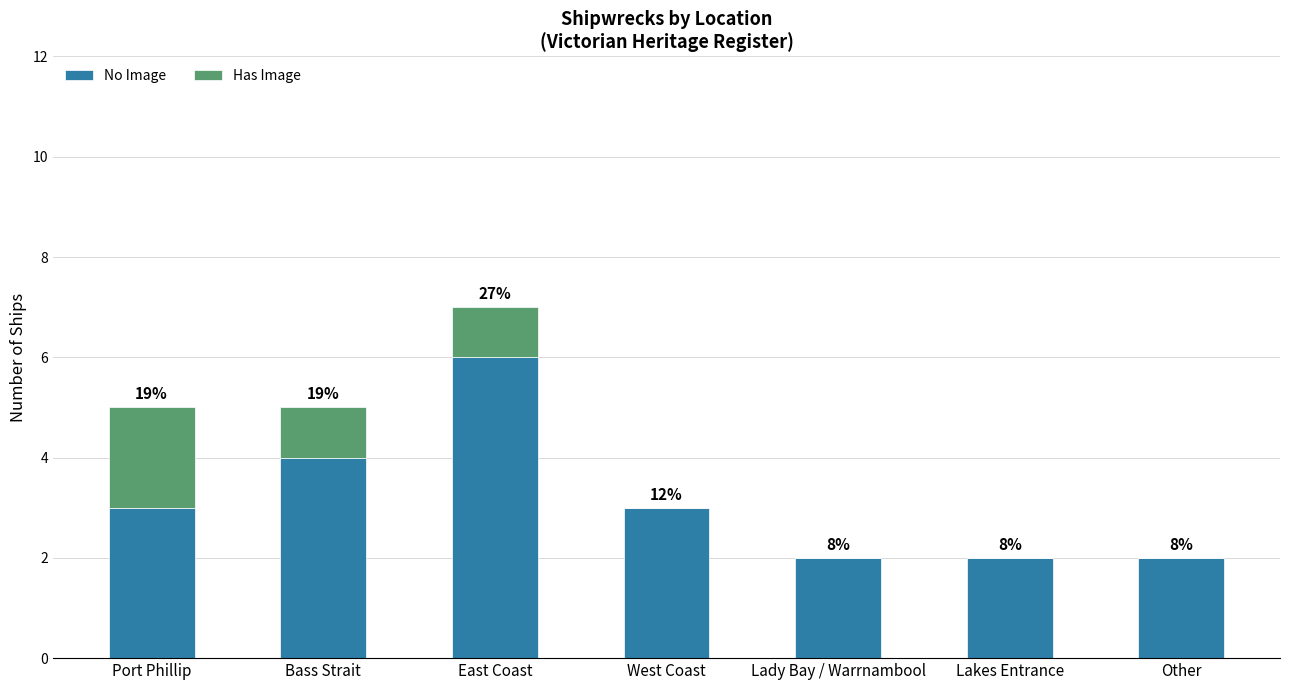

What are all the series names shown in the legend?

No Image, Has Image